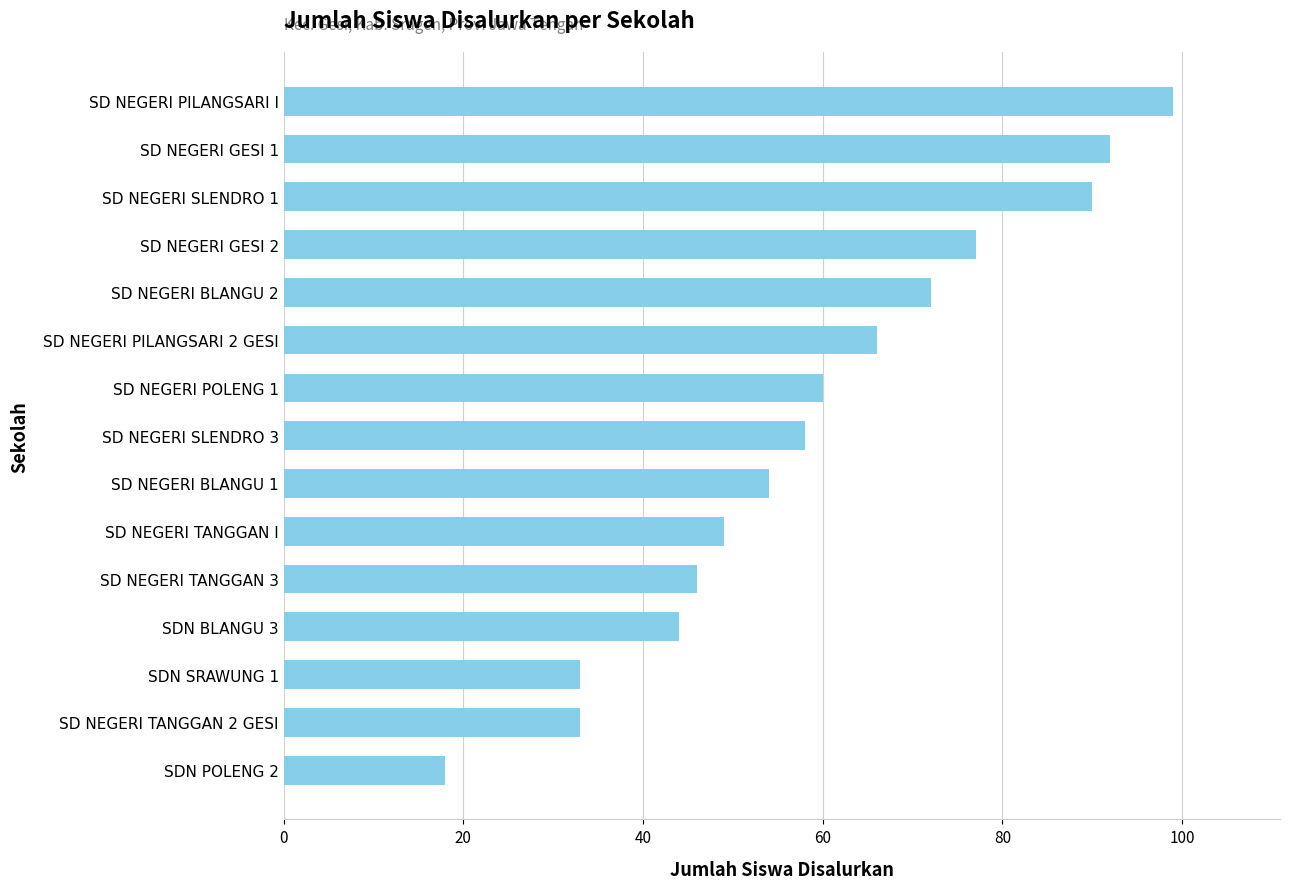

What is the greatest value displayed?

99